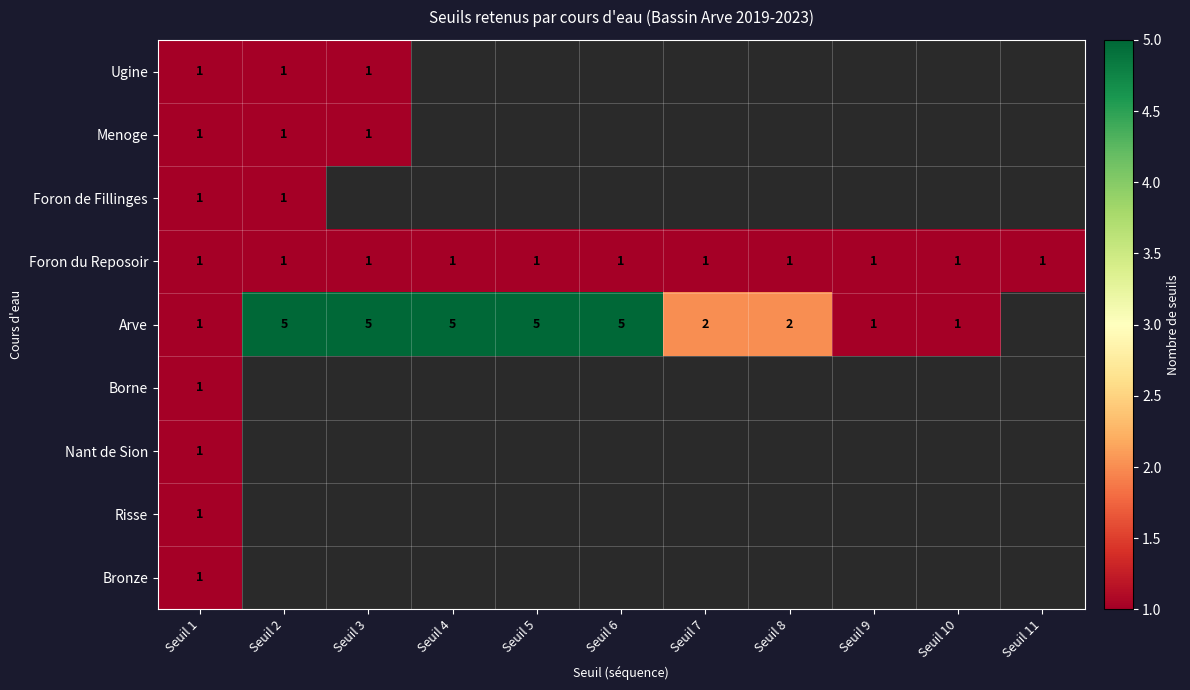

Is it true that Foron de Fillinges equals 0 at Seuil 1?

False